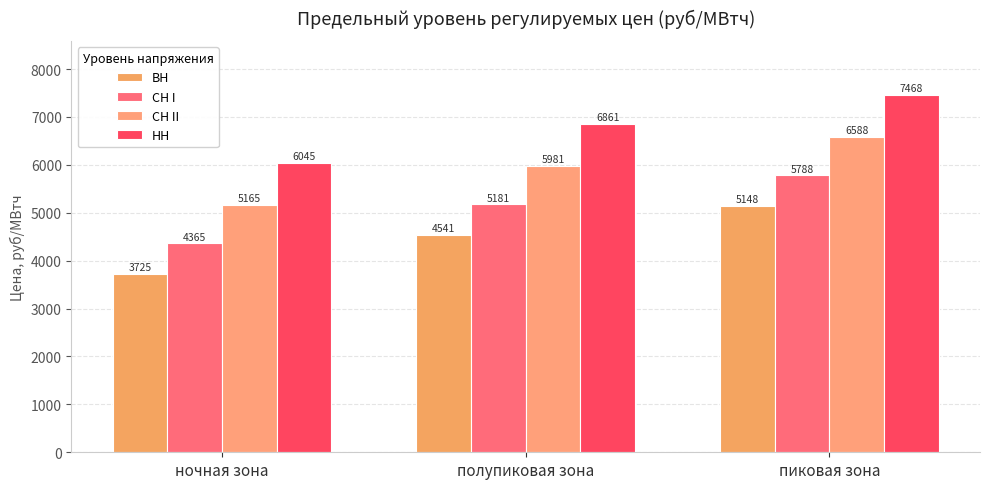

Reading left to right, what are all the values shown in this chart?

ВН: 3724.8	4540.9	5147.7
СН I: 4364.8	5180.9	5787.7
СН II: 5164.8	5980.9	6587.7
НН: 6044.8	6860.9	7467.7